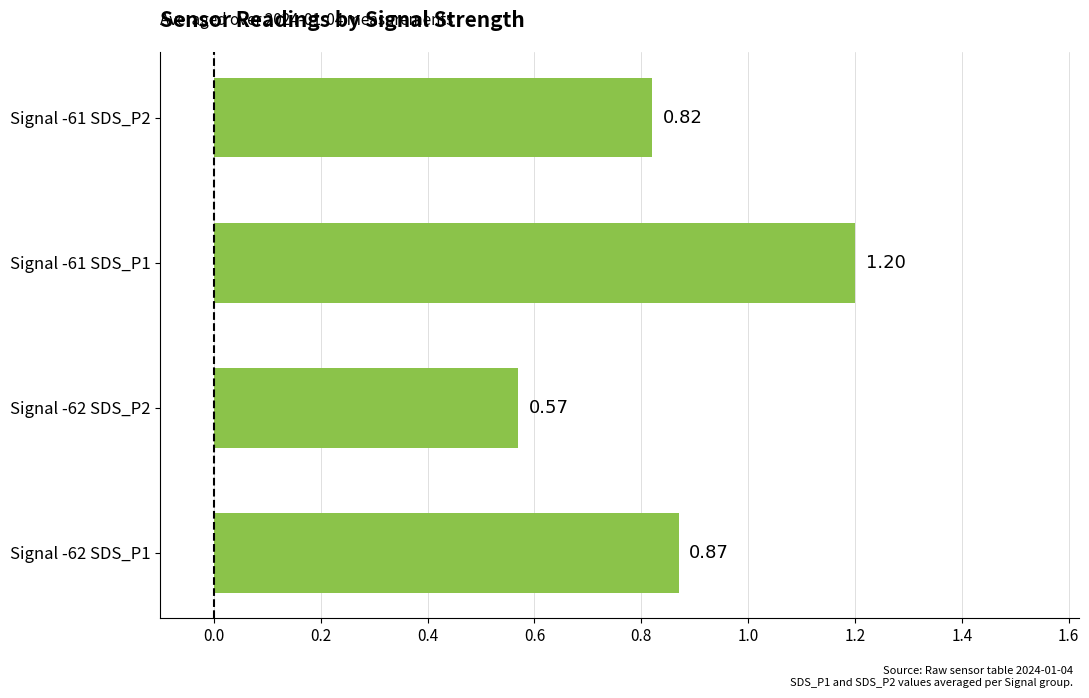

Which has a higher value, Signal -62 SDS_P1 or Signal -62 SDS_P2?

Signal -62 SDS_P1